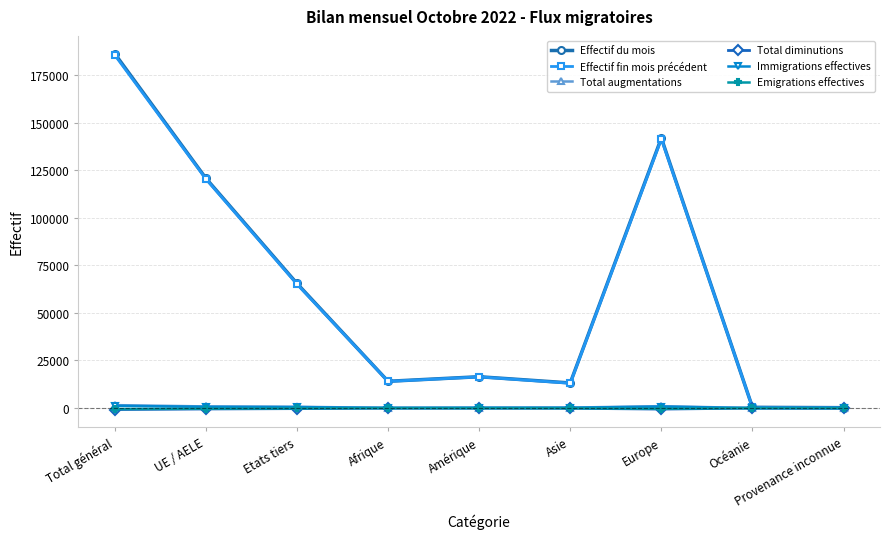

What is the label of the 1st point from the left?

Total général